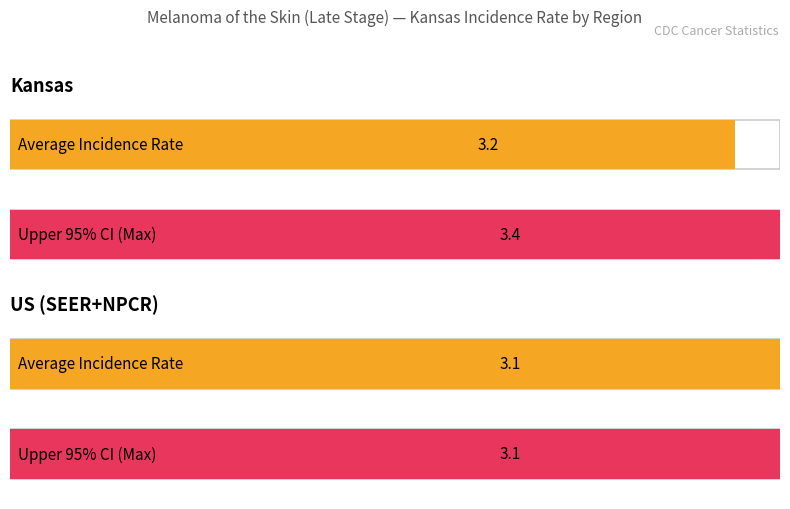

At which category is the sum across all series the highest?

Kansas